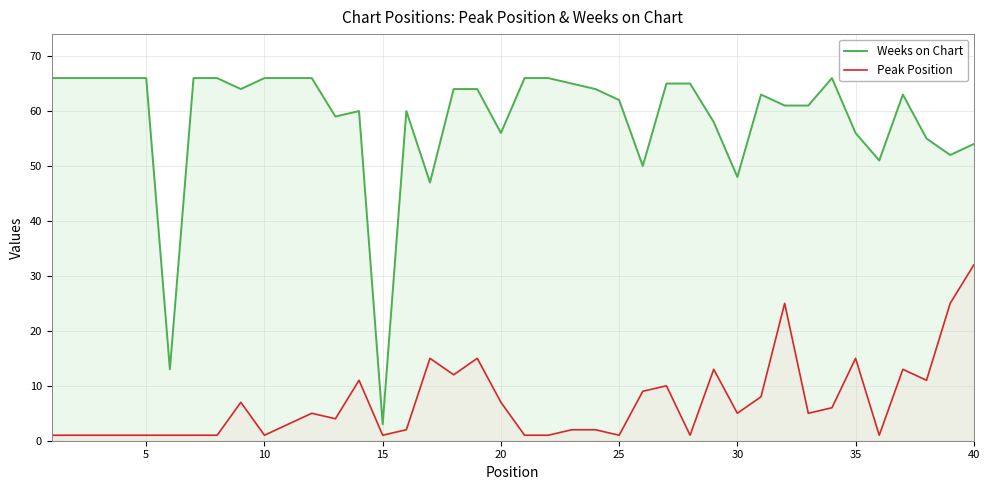

Is the value of Peak Position at 27 greater than the value of Weeks on Chart at 5?

No